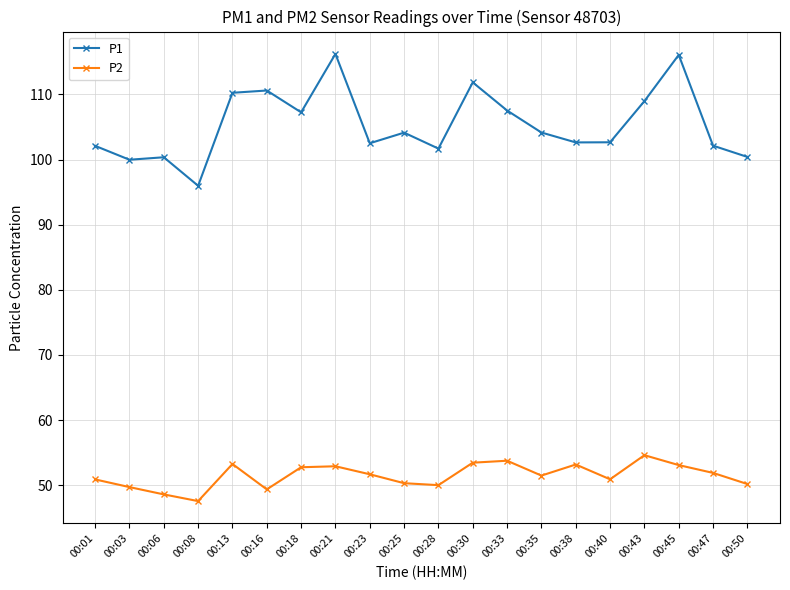

At how many categories does at least one series exceed 69?

20